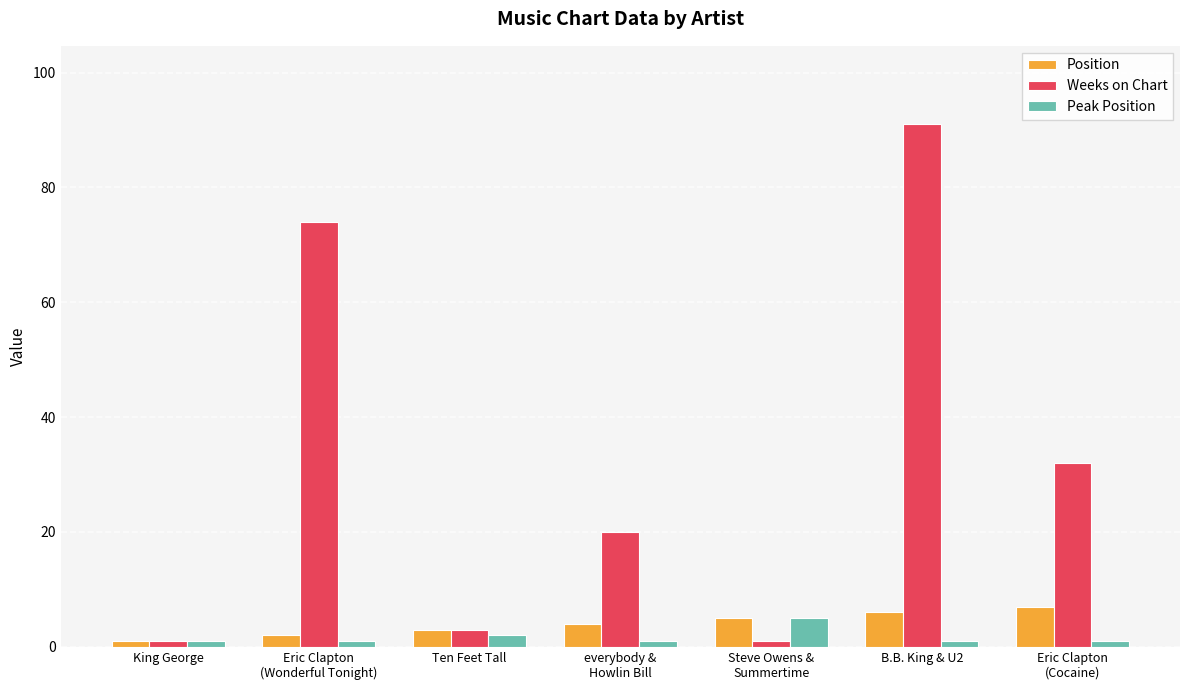

Reading left to right, what are all the values shown in this chart?

Position: 1	2	3	4	5	6	7
Weeks on Chart: 1	74	3	20	1	91	32
Peak Position: 1	1	2	1	5	1	1